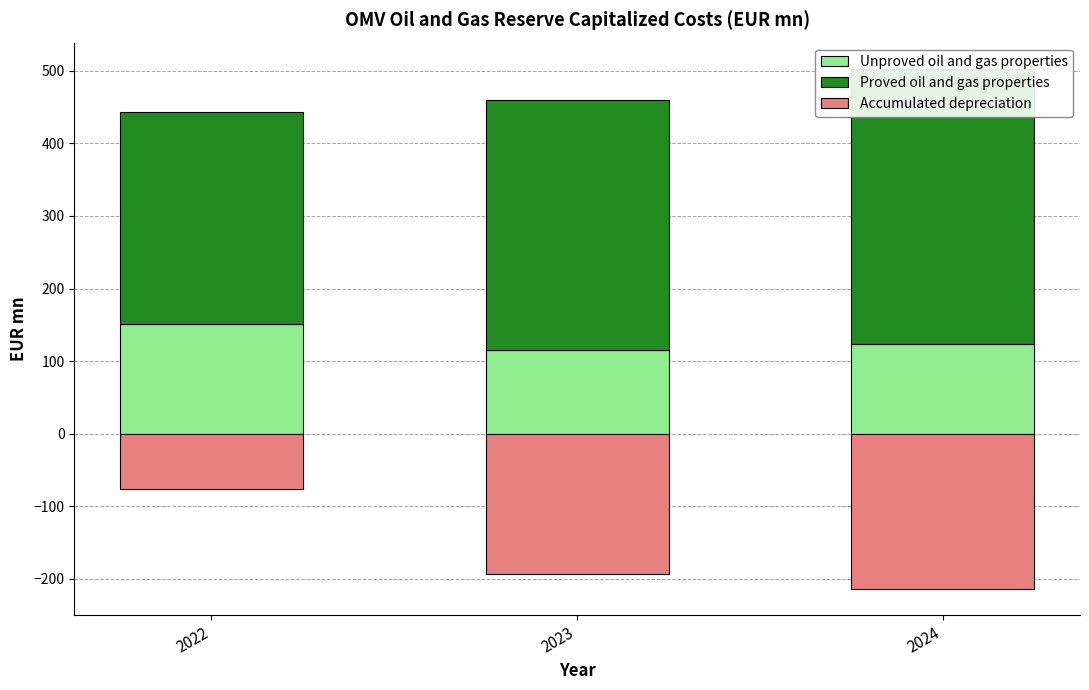

Which category has the highest value in the Proved oil and gas properties series?

2024